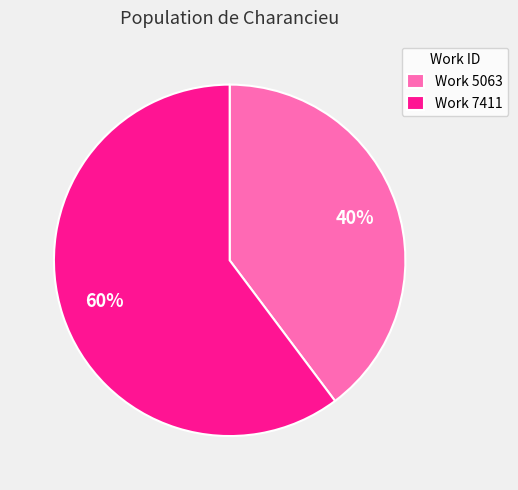

Do Work 7411 and Work 5063 together represent more than half of the pie?

Yes